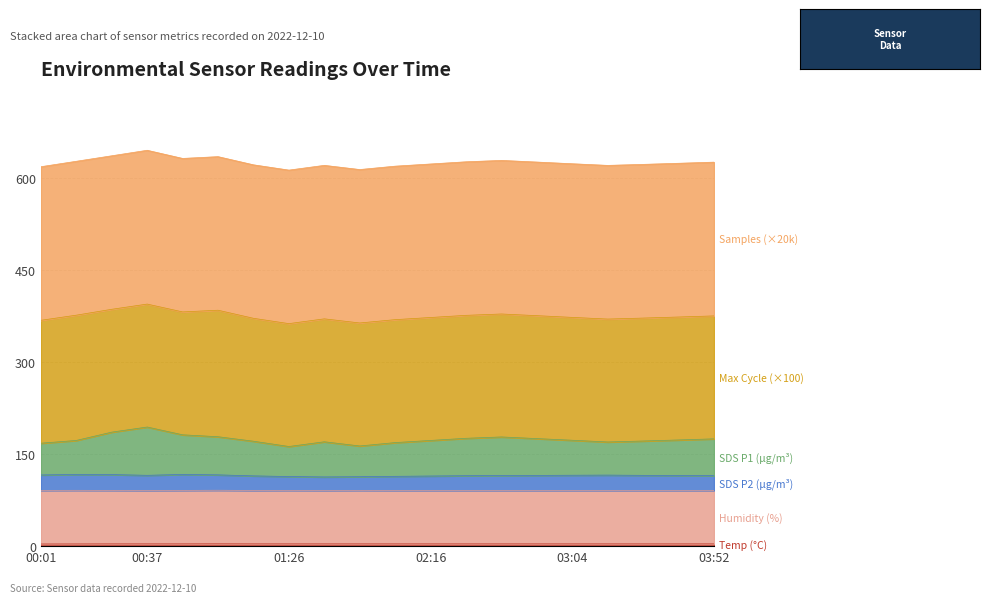

True or false: SDS_P1 and SDS_P2 cross at least once.

False